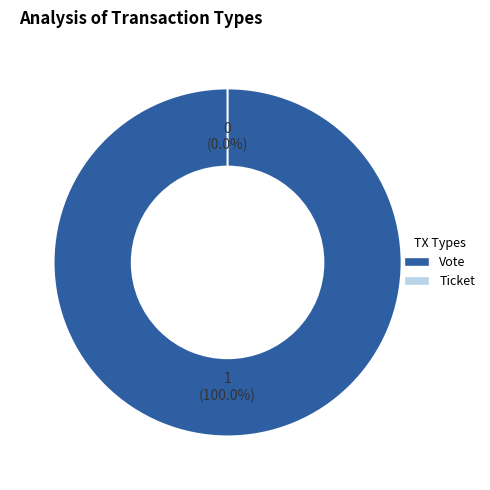

Which category has the smallest portion of the pie?

Ticket